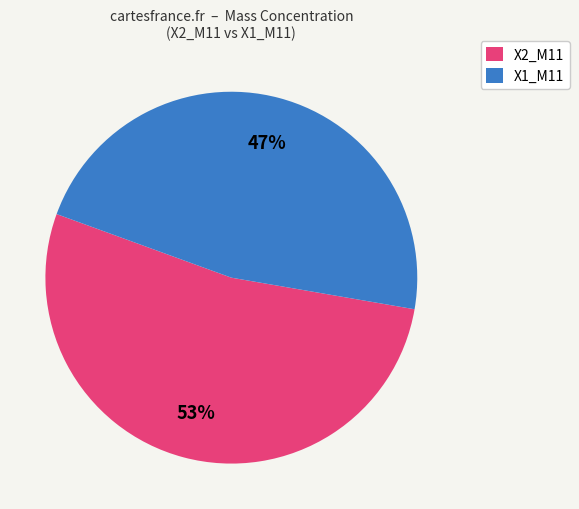

Between X1_M11 and X2_M11, which is larger?

X2_M11